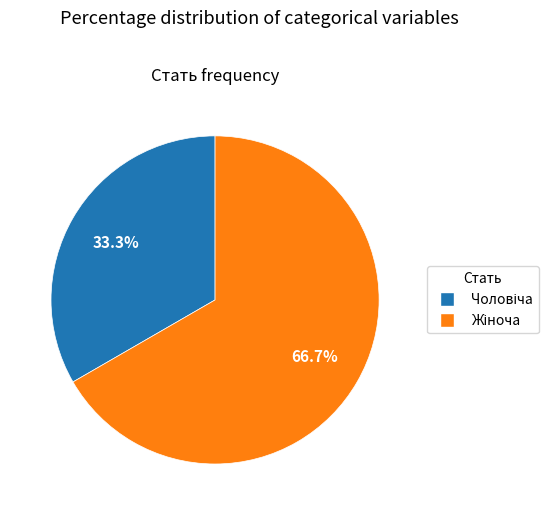

Is there a majority slice in this chart?

Yes